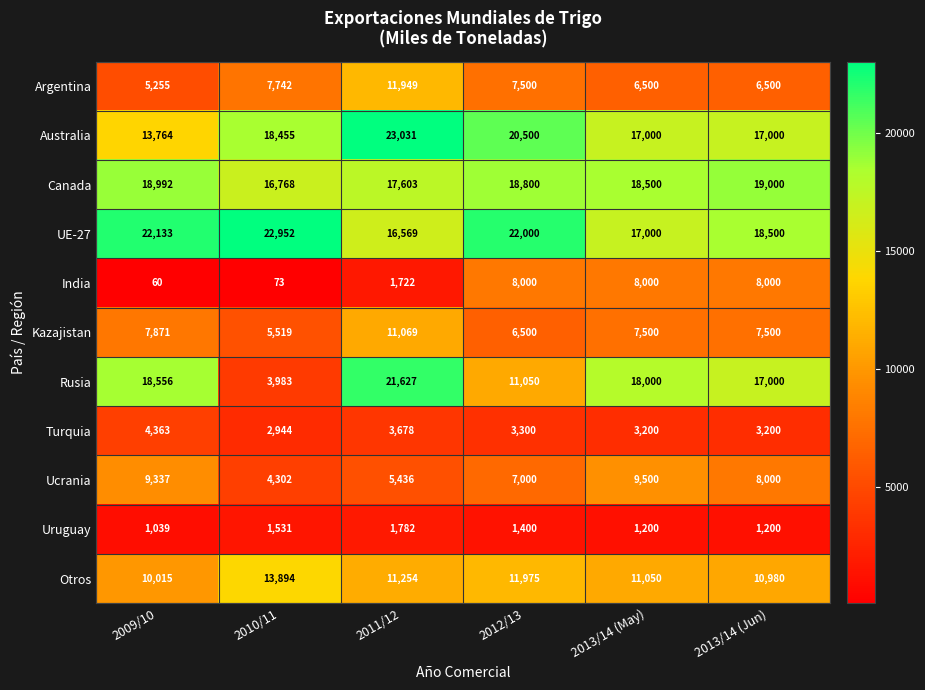

Where is Otros nearest to the value 11954?

2012/13